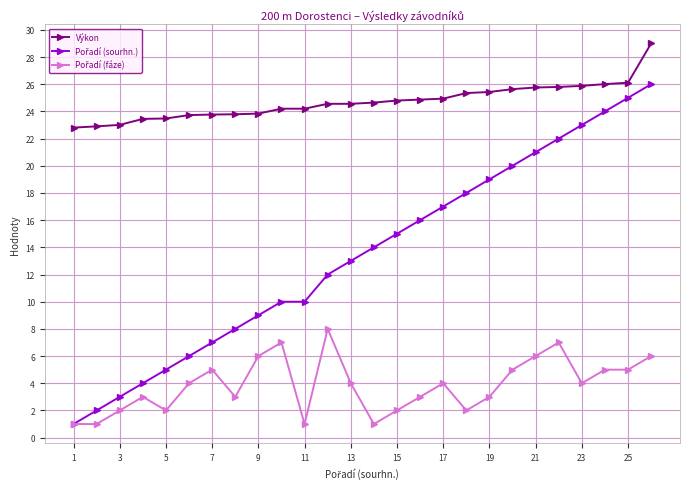

Which series has the largest total across all categories?

Výkon